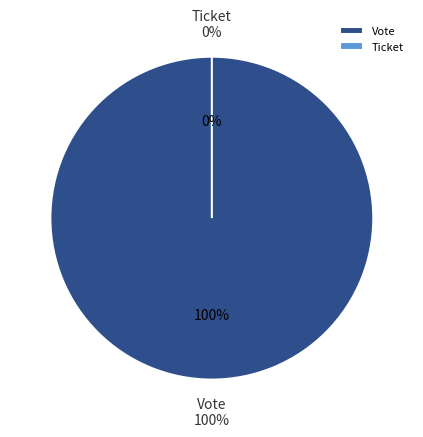

Which category has the smallest portion of the pie?

Ticket